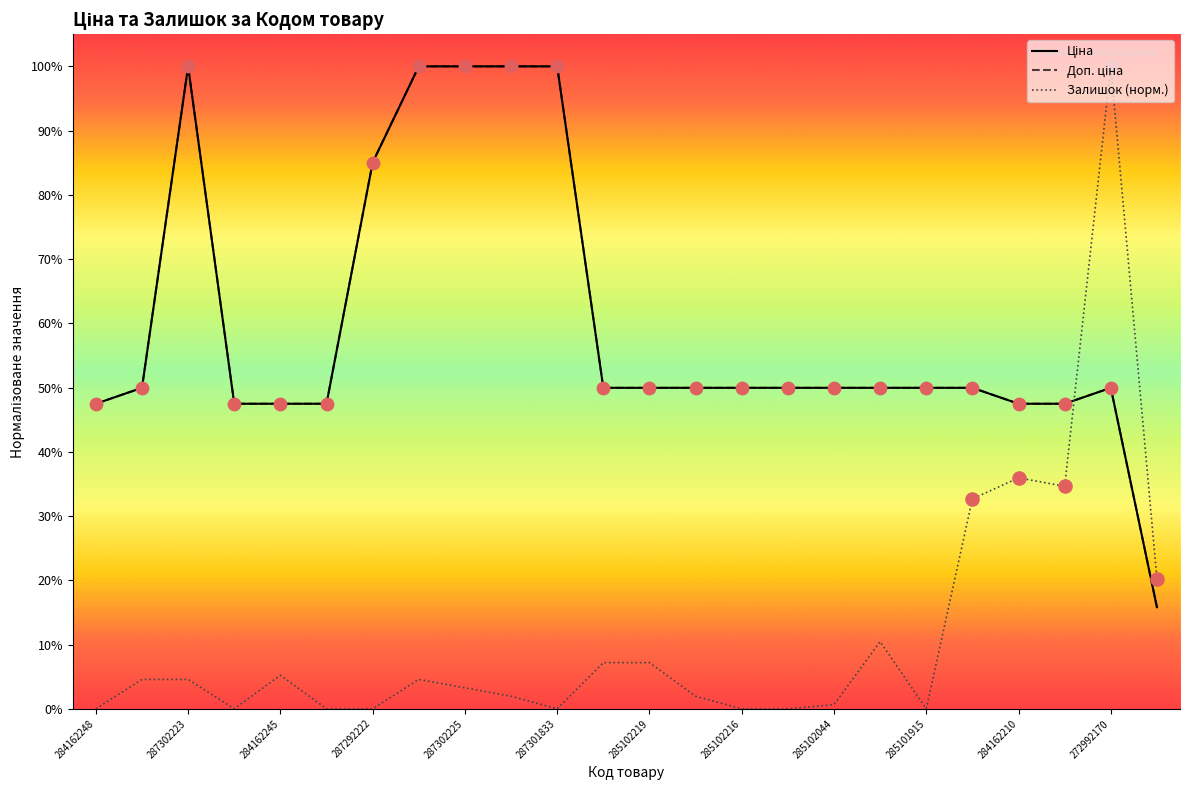

Is this an area chart (filled region under the line)?

No